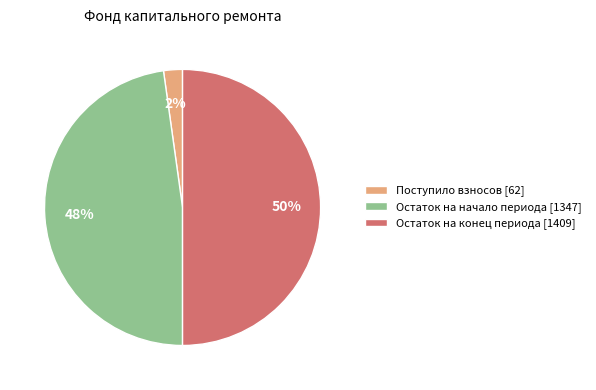

Between Остаток на конец периода [1409] and Поступило взносов [62], which is larger?

Остаток на конец периода [1409]